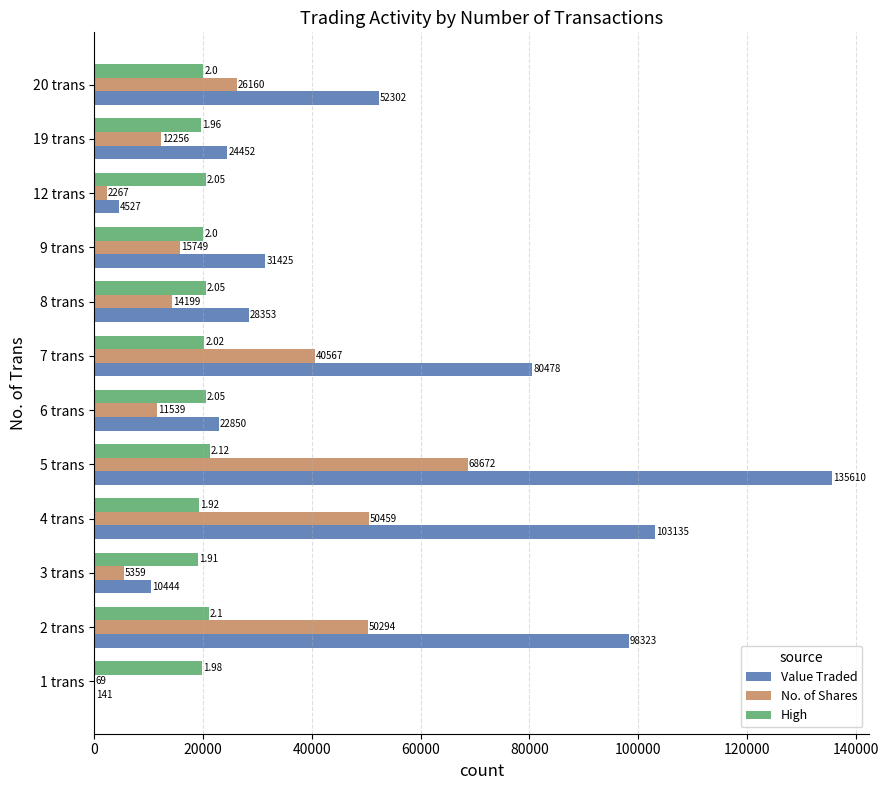

Which series has the largest total across all categories?

Value Traded